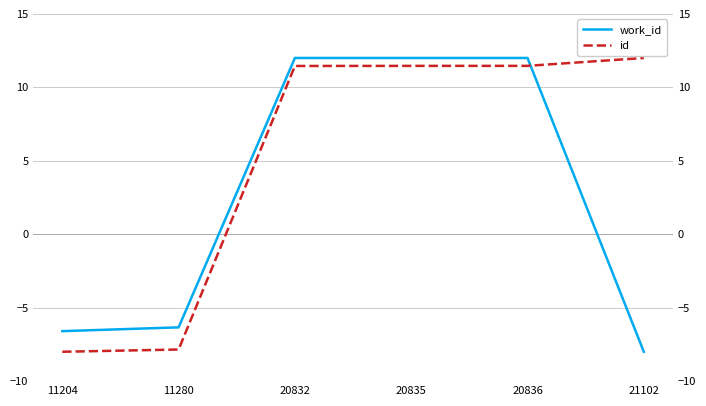

At 20832, list the series in order from largest to smallest.

work_id, id